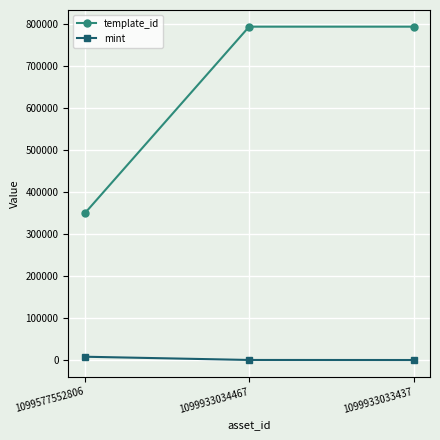

What is the sum of all template_id values?

1938744